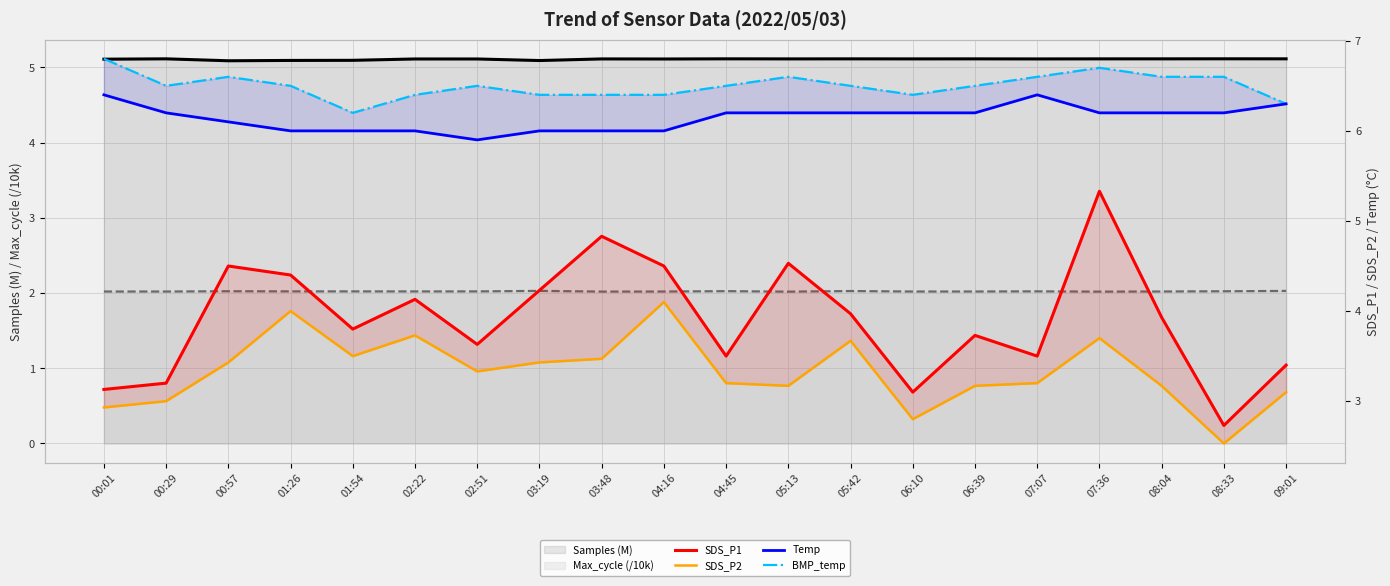

What is the label of the 18th point from the right?

00:57